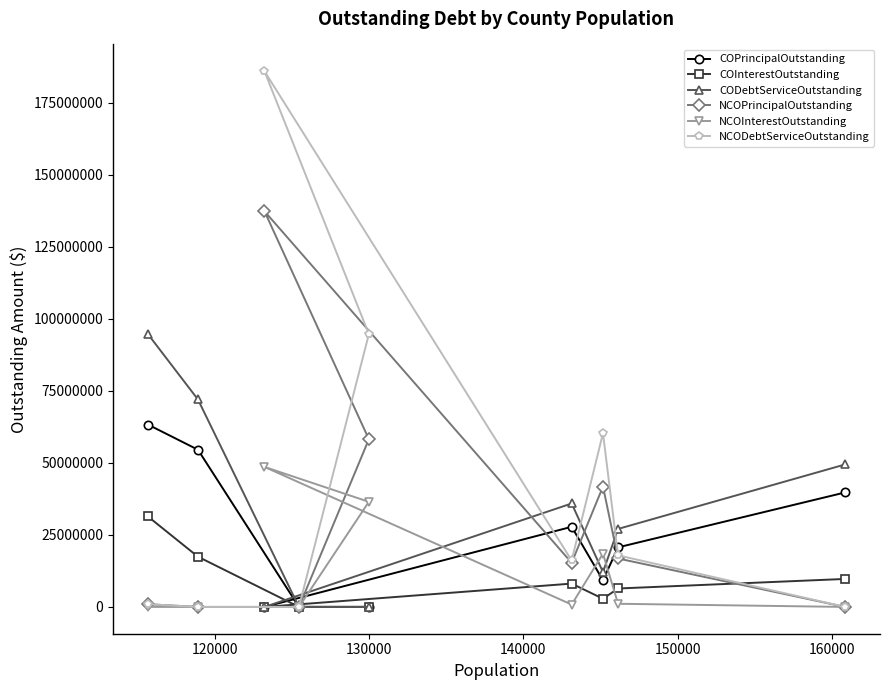

Which series has the largest total across all categories?

NCODebtServiceOutstanding